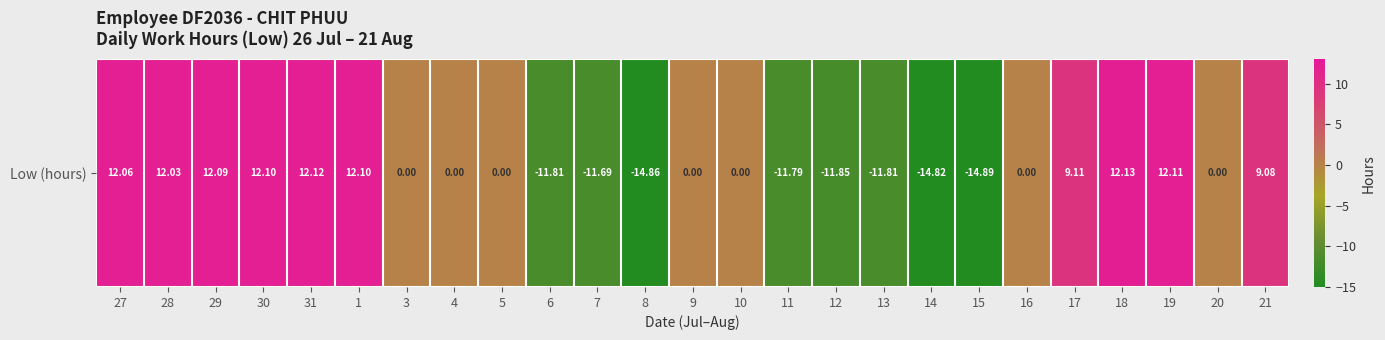

Where does the data first go above 0?

27